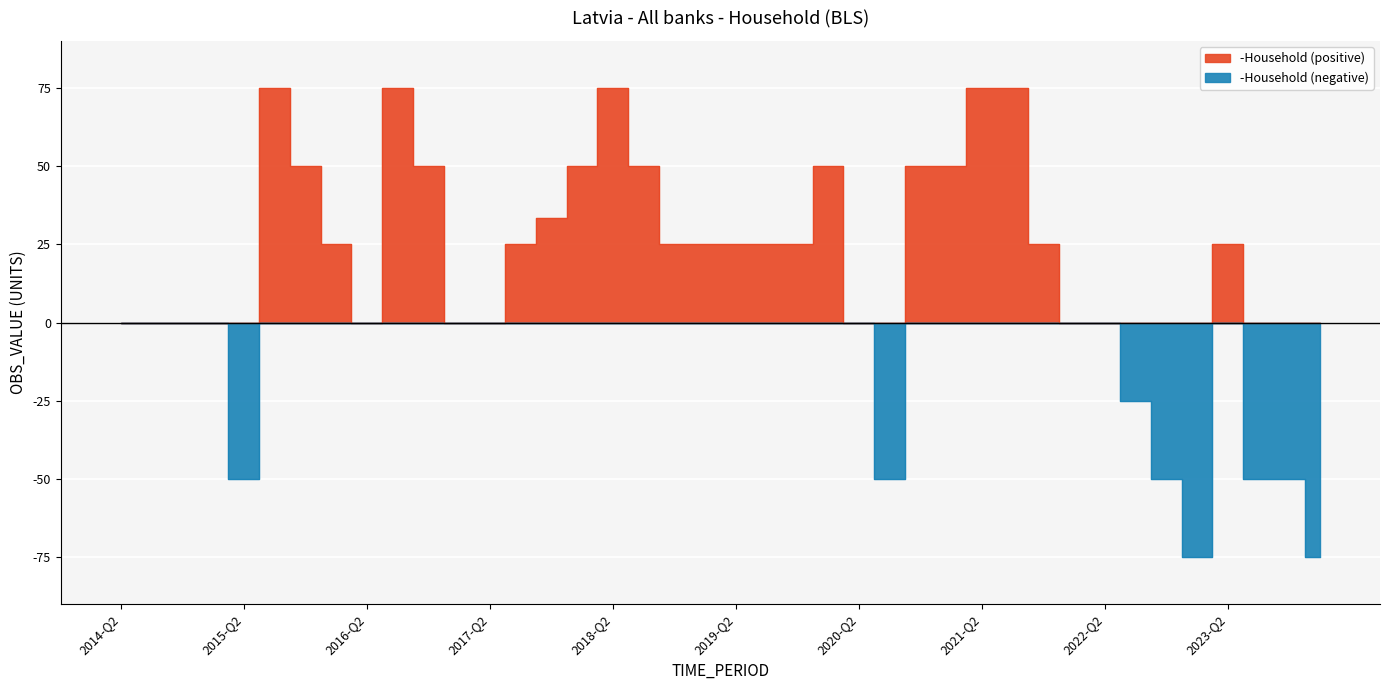

Reading left to right, what are all the values shown in this chart?

0.0	0.0	0.0	0.0	-50.0	75.0	50.0	25.0	0.0	75.0	50.0	0.0	0.0	25.0	33.3	50.0	75.0	50.0	25.0	25.0	25.0	25.0	25.0	50.0	0.0	-50.0	50.0	50.0	75.0	75.0	25.0	0.0	0.0	-25.0	-50.0	-75.0	25.0	-50.0	-50.0	-75.0